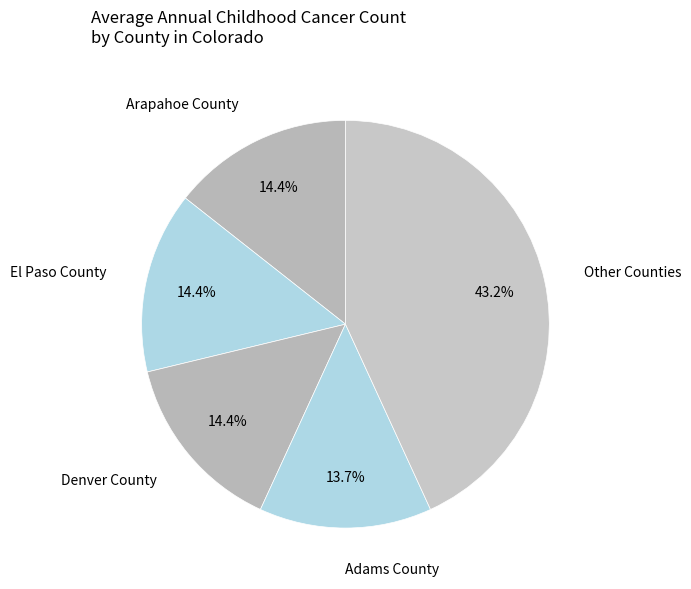

What portion of the pie excludes Adams County?

86.3%